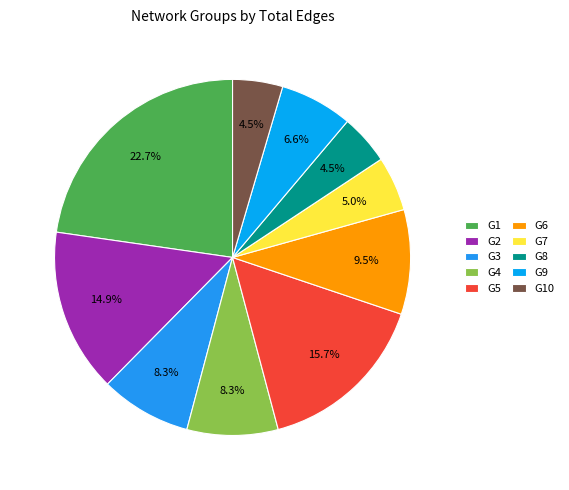

What is the smallest slice in the pie chart?

G8